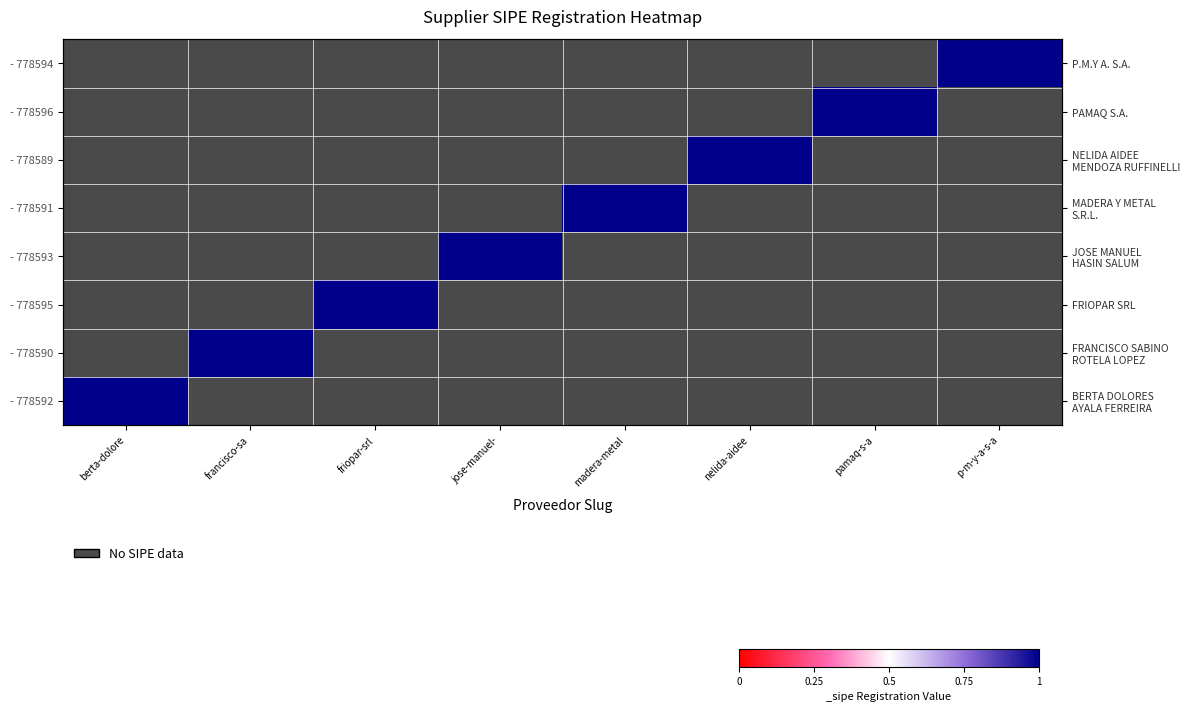

What is the difference between the maximum and minimum values in the - 778593 series?

1